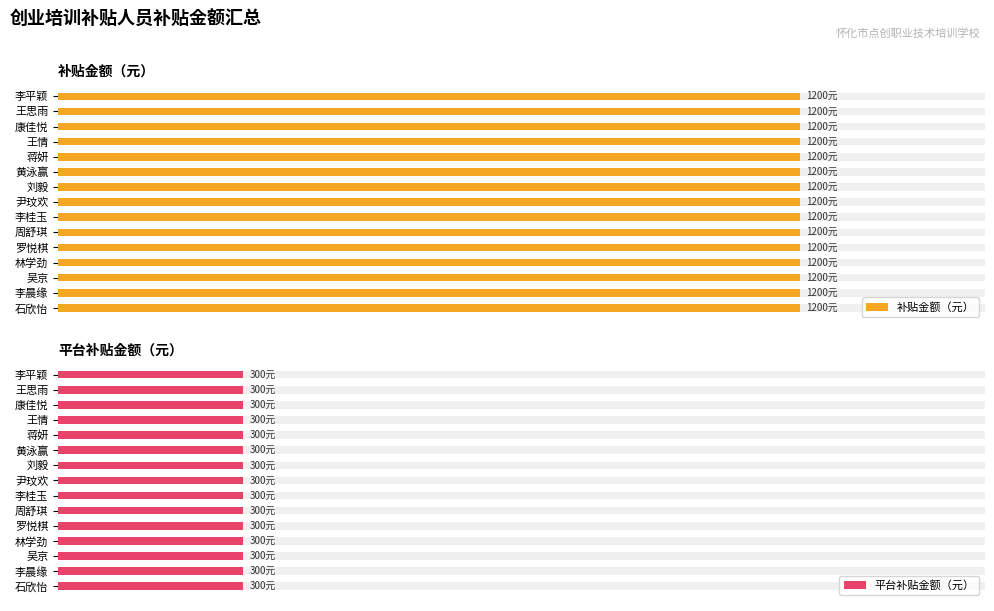

At which category is the sum across all series the highest?

李平颖